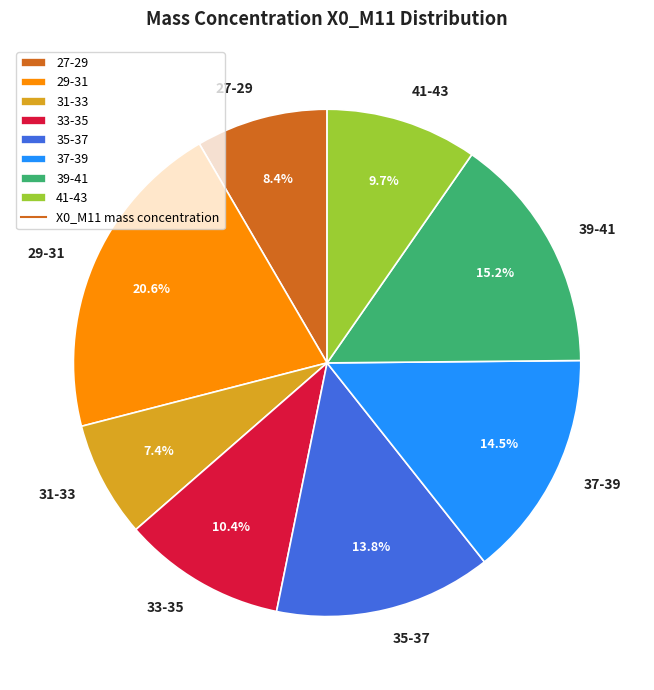

Combined, what portion of the pie is 35-37 and 41-43?

23.5%